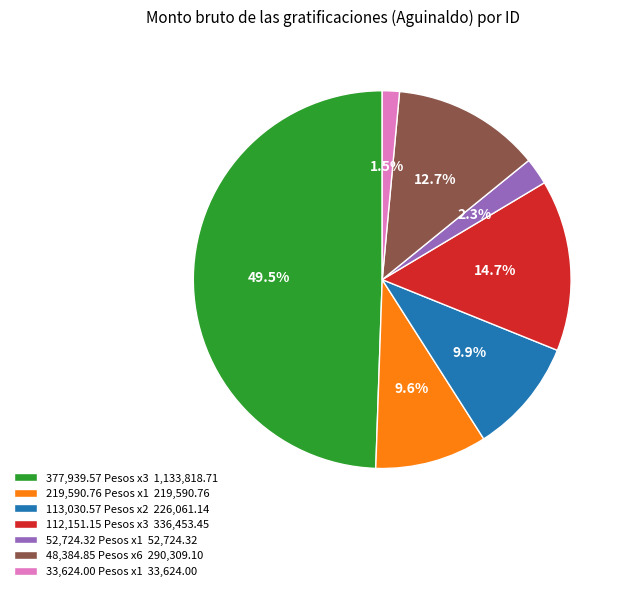

Between 219,590.76 Pesos x1 219,590.76 and 33,624.00 Pesos x1 33,624.00, which is larger?

219,590.76 Pesos x1 219,590.76